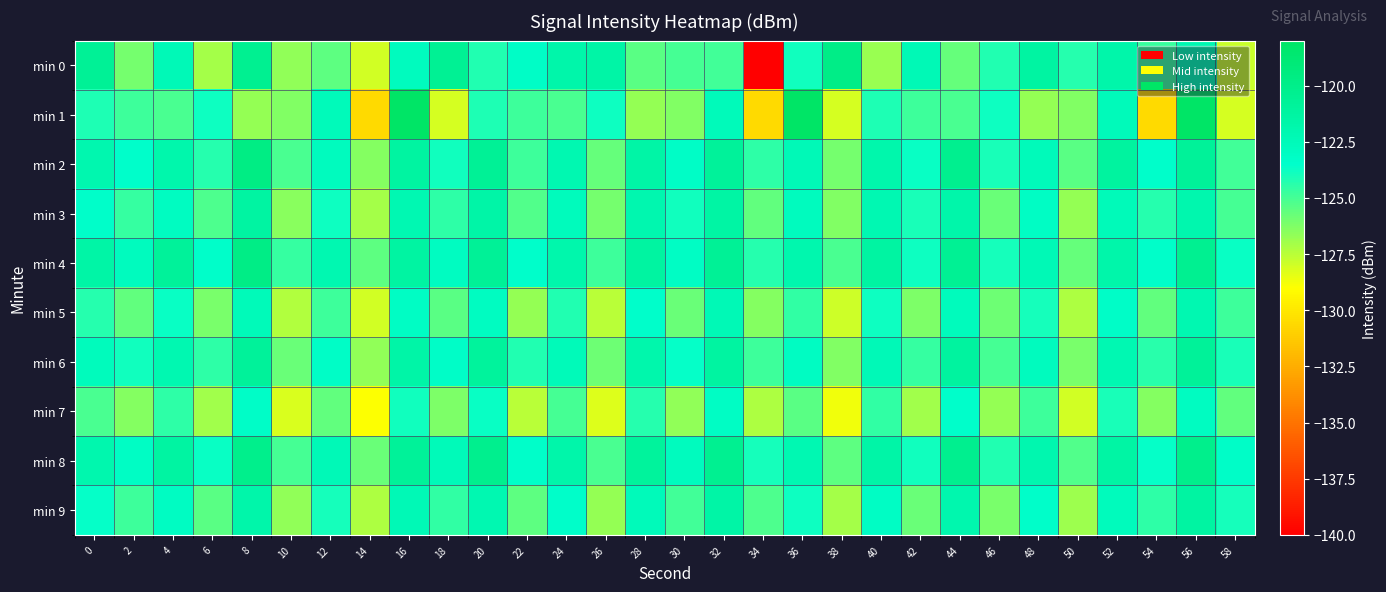

How many data points does each series have?

30